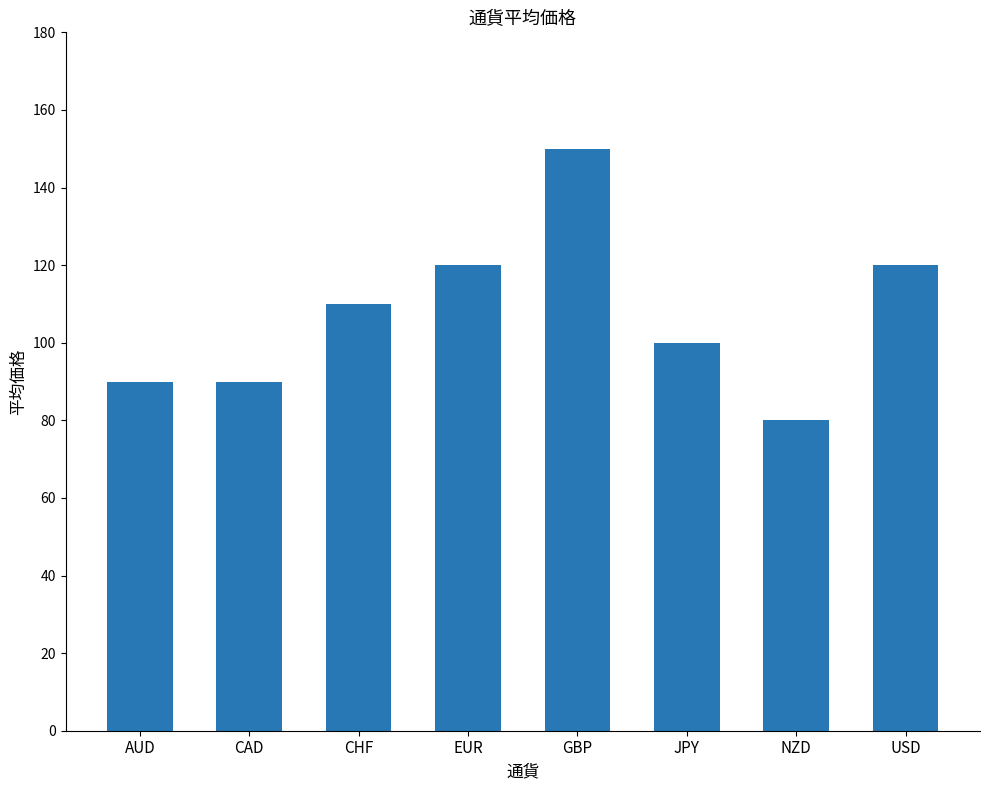

Reading left to right, transcribe all the data shown in this chart.

90	90	110	120	150	100	80	120